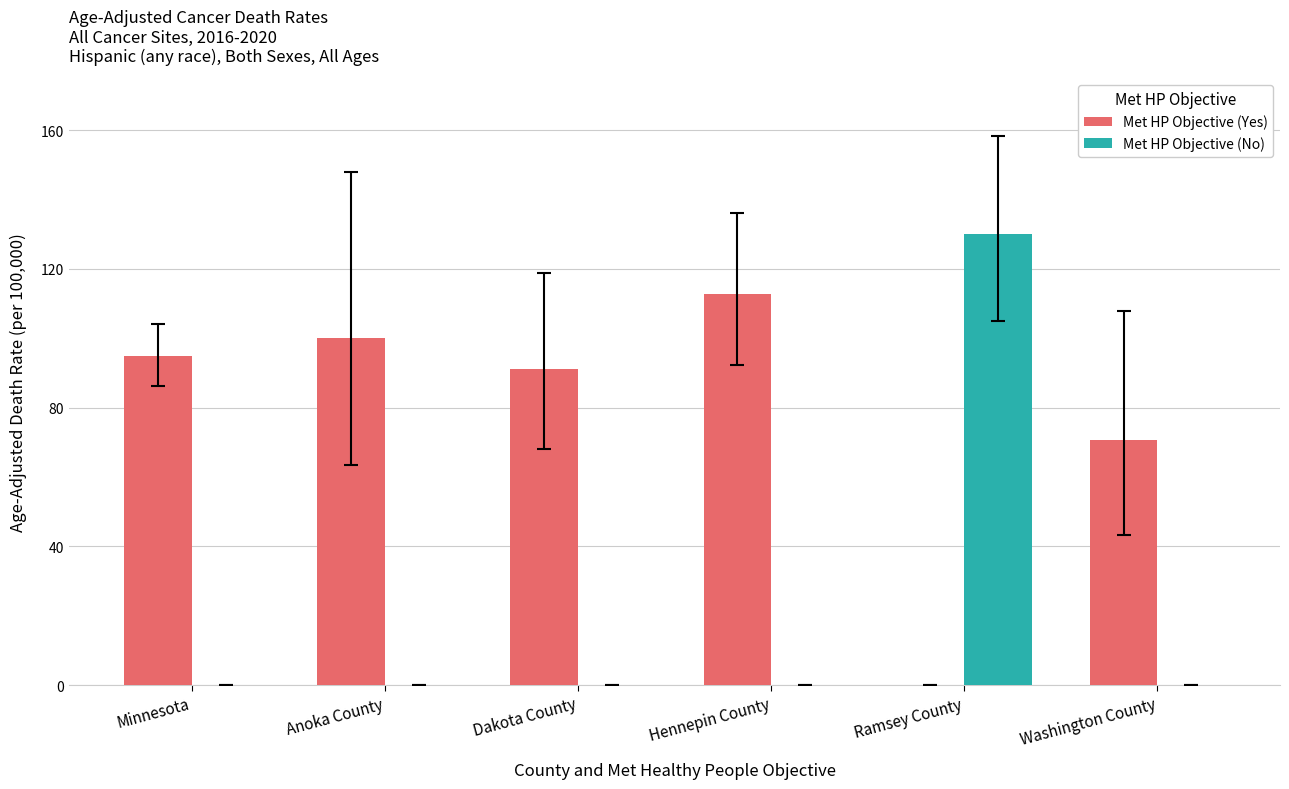

What is the difference between the Met HP Objective (No) values at Ramsey County and Hennepin County?

130.0